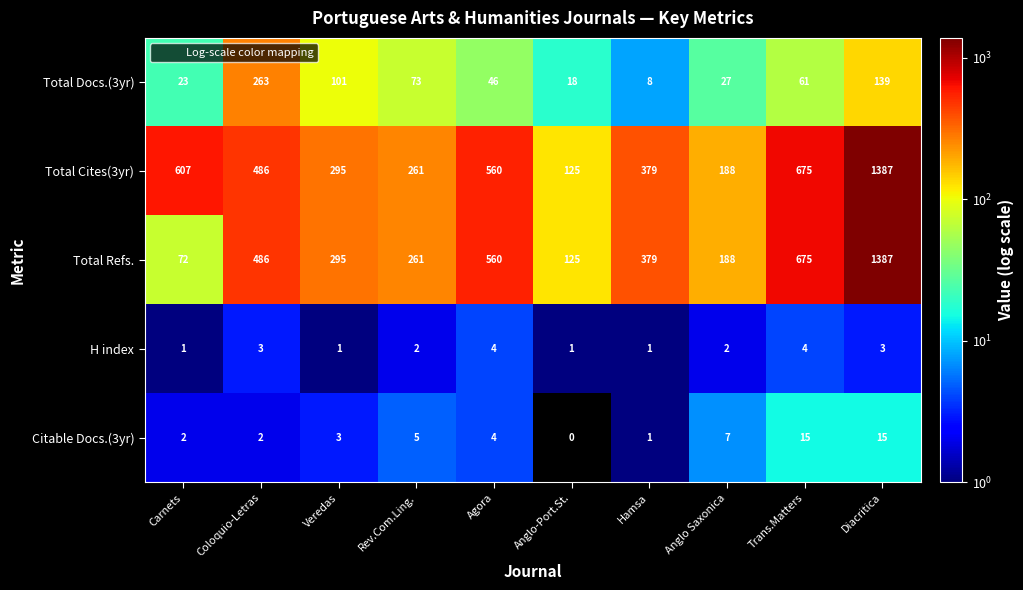

How many distinct data groups are displayed?

5